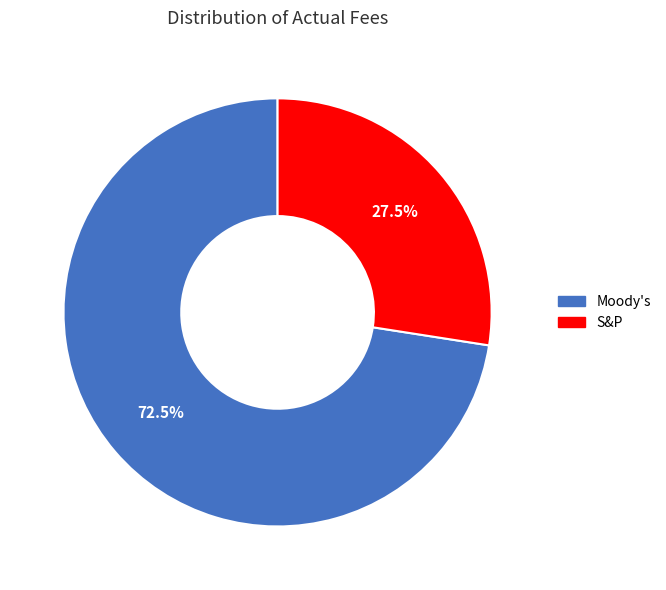

To the nearest percent, what is the difference between the Moody's and S&P slice percentages?

45%